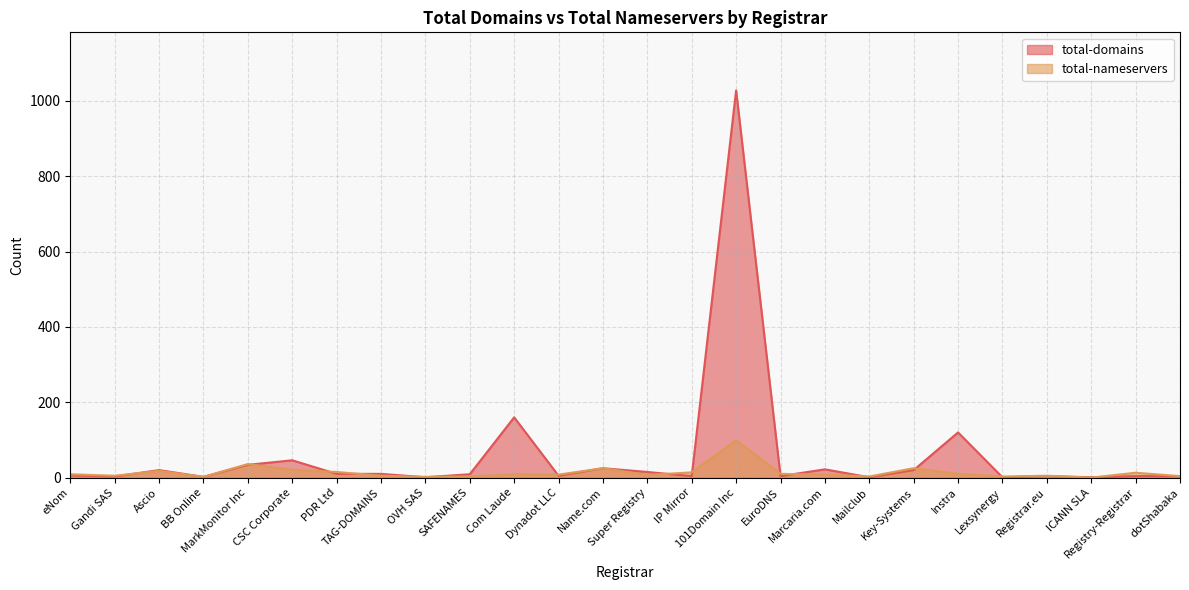

What is the difference between the maximum and minimum values in the total-domains series?

1027